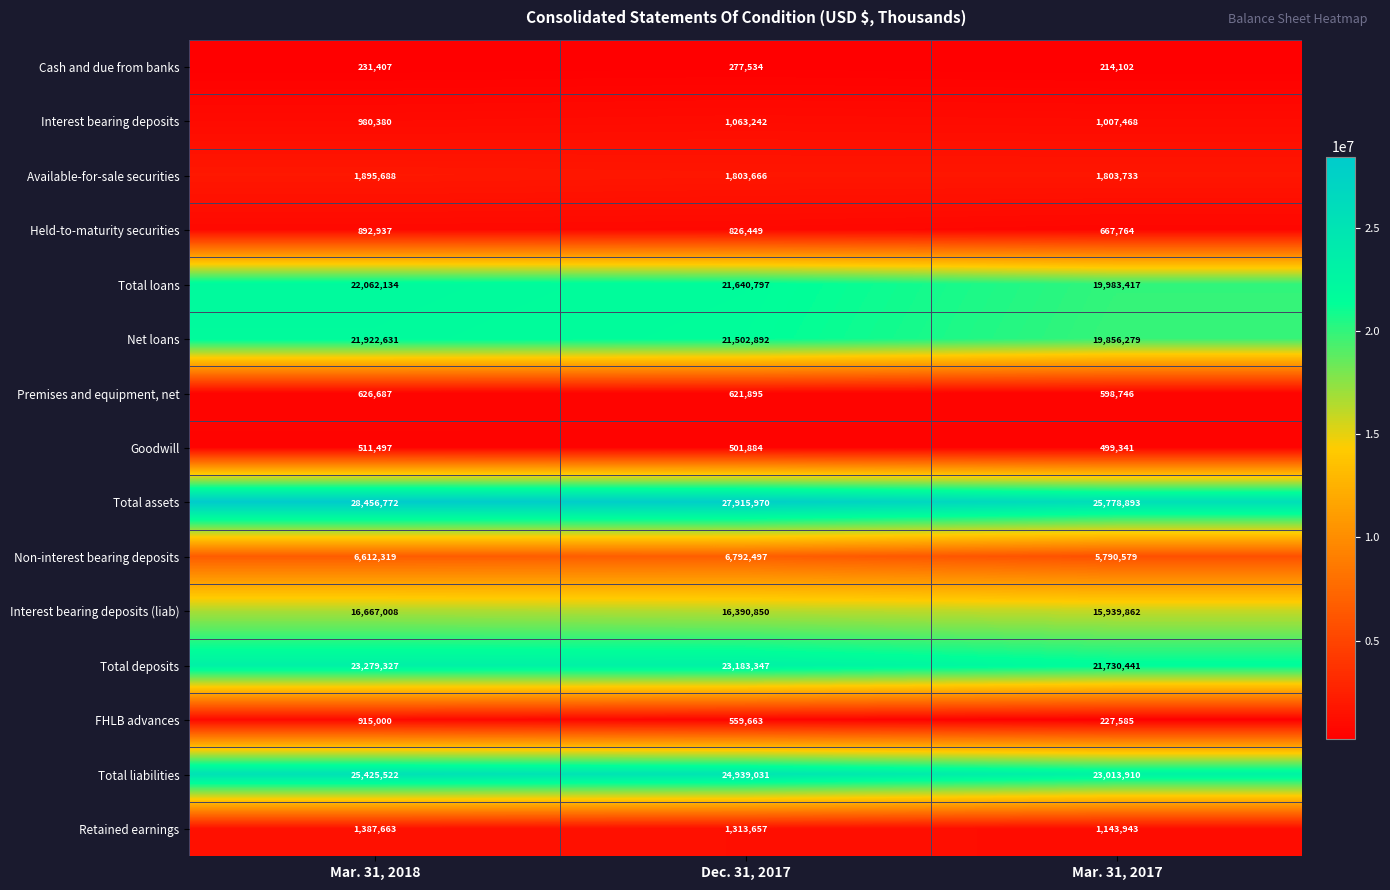

The value of Interest bearing deposits at Mar. 31, 2017 is 1007468. True or false?

True